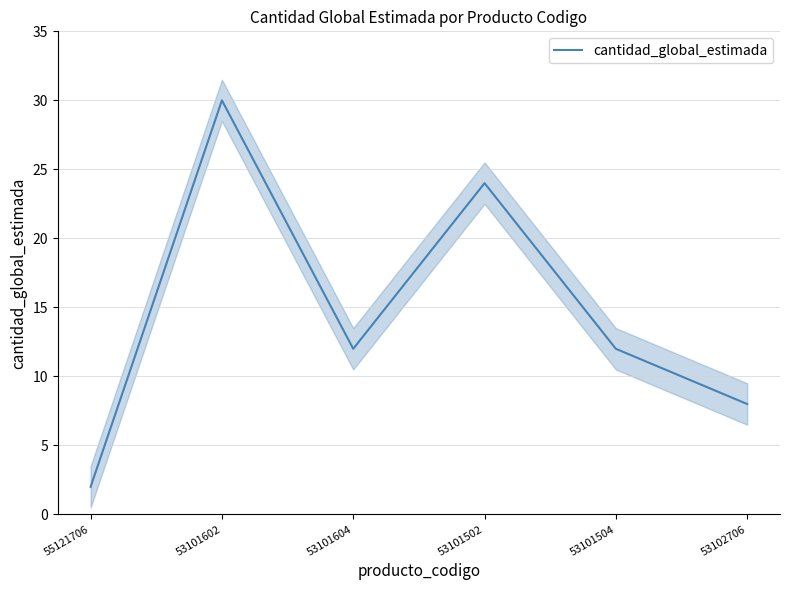

What is the label of the 5th point from the left?

53101504